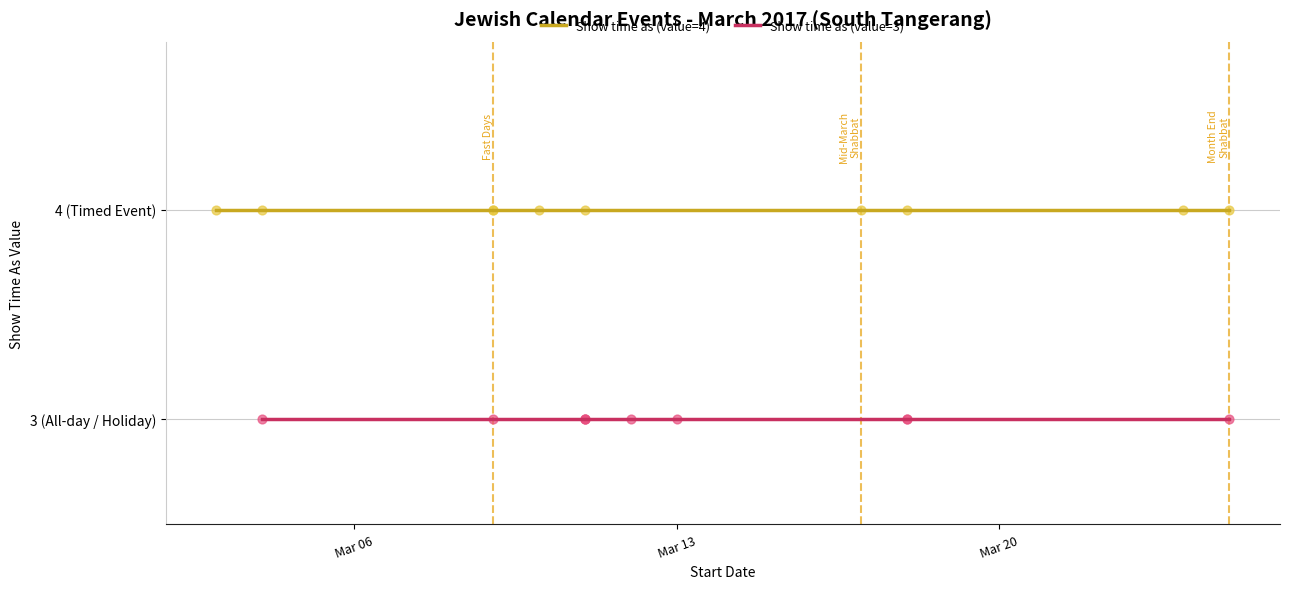

At how many categories does at least one series exceed 3?

10